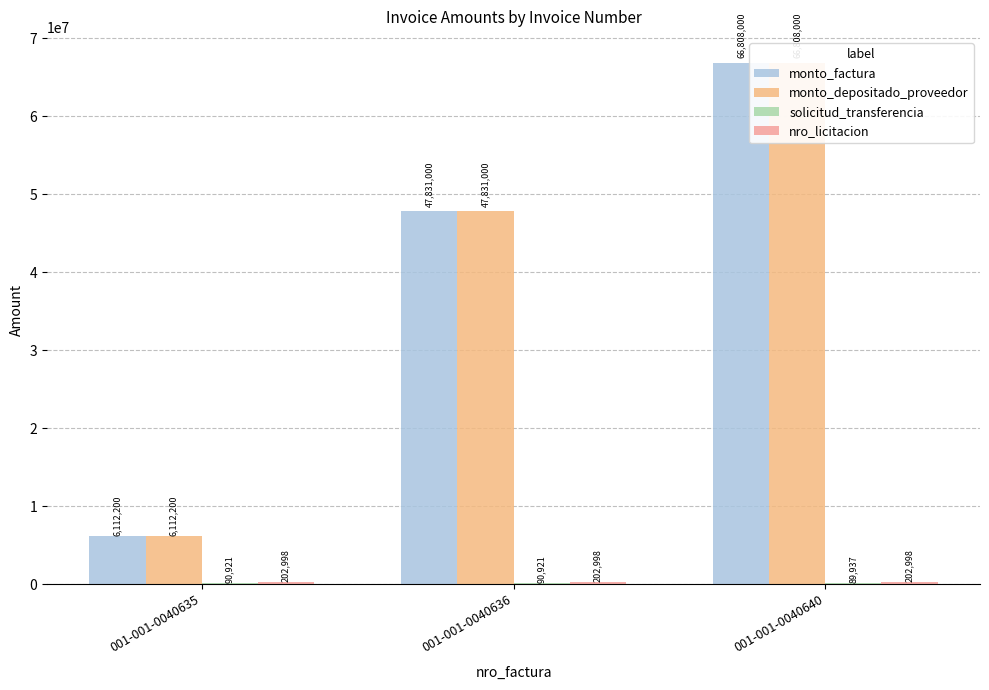

Rank the series at 001-001-0040636 from highest to lowest value.

monto_factura, monto_depositado_proveedor, nro_licitacion, solicitud_transferencia